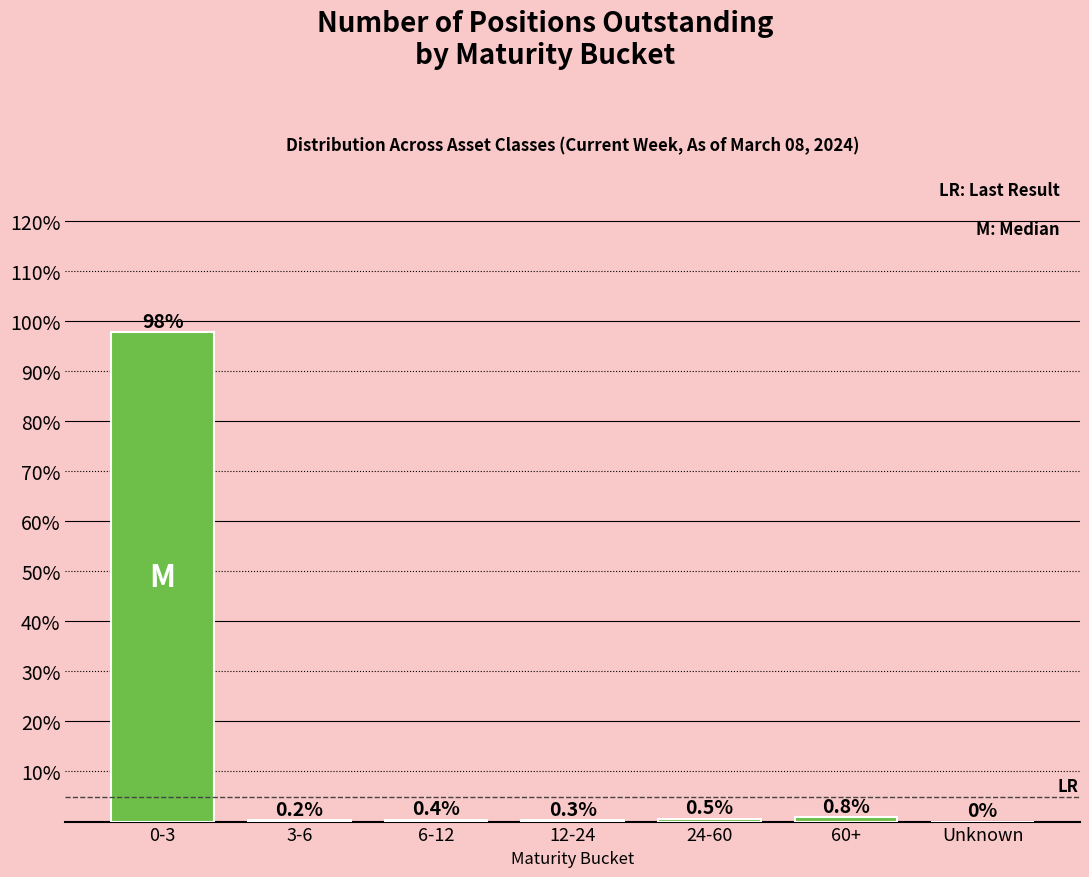

Reading left to right, what are all the values shown in this chart?

0-3=97.7	3-6=0.2	6-12=0.4	12-24=0.3	24-60=0.5	60+=0.8	Unknown=0.0